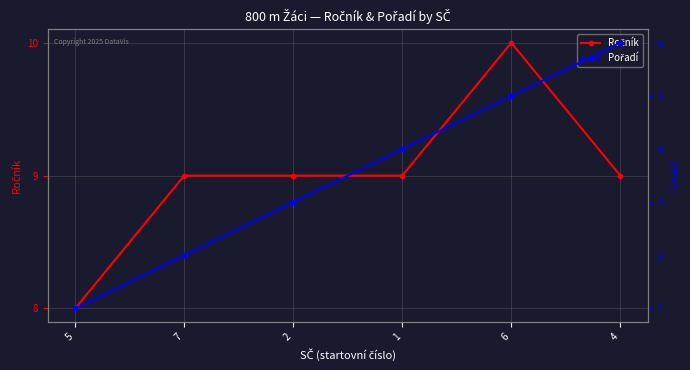

Count the number of data series in this chart.

2